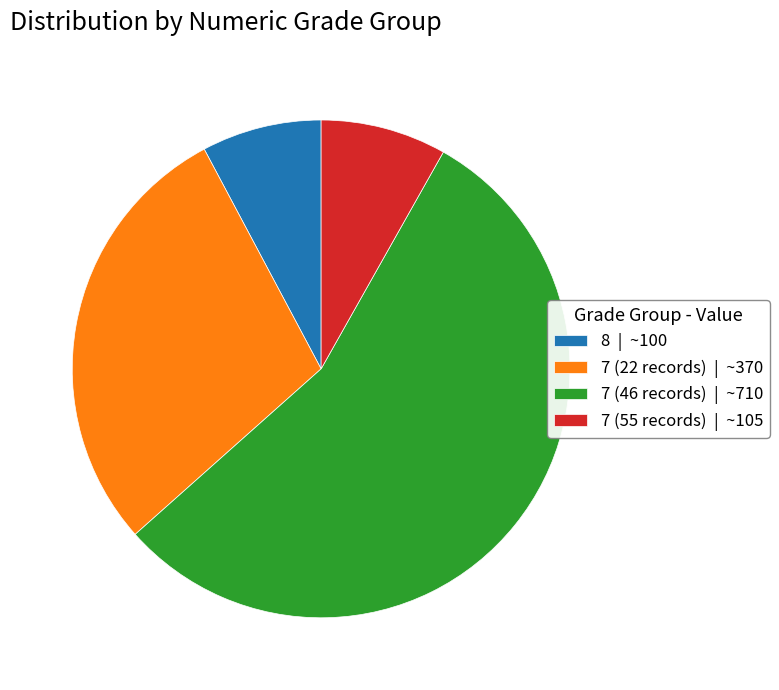

Is it true that 8 | ~100 is 8% of the pie?

True